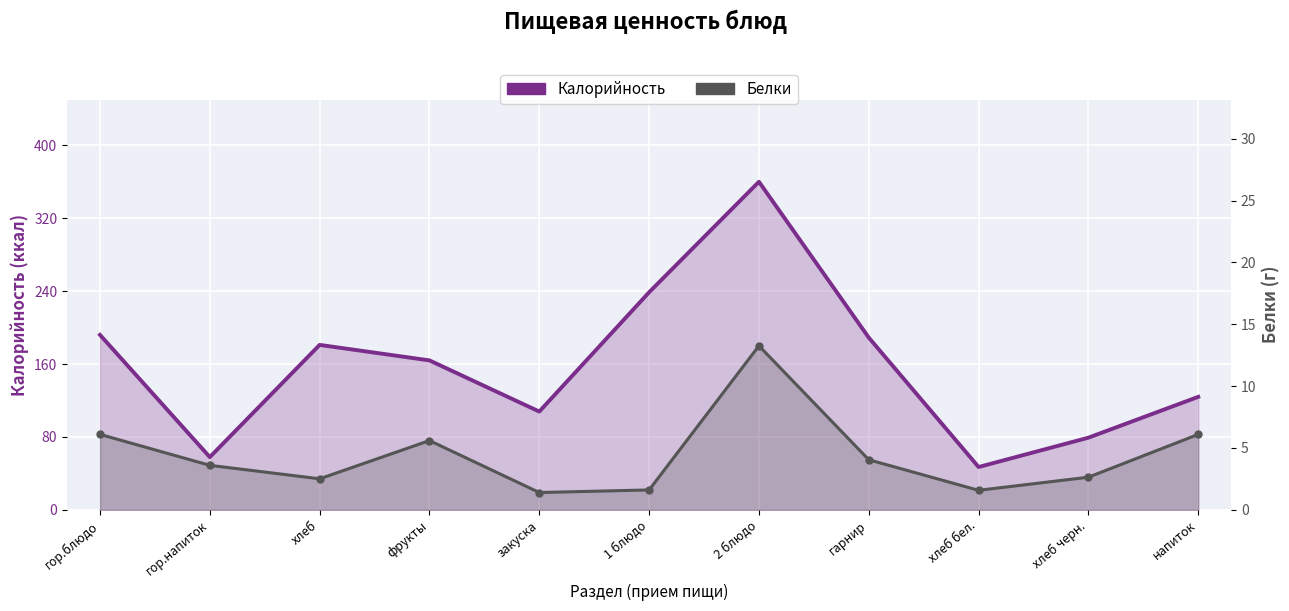

The value of Калорийность at 2 блюдо is 360.0. True or false?

True